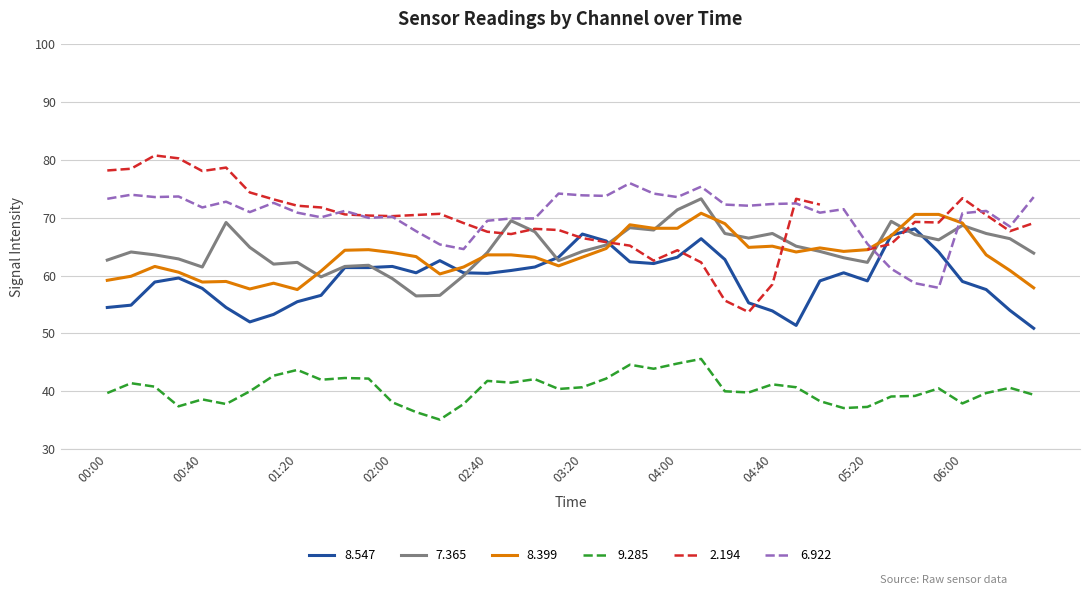

True or false: 8.399 and 9.285 intersect in this chart.

False